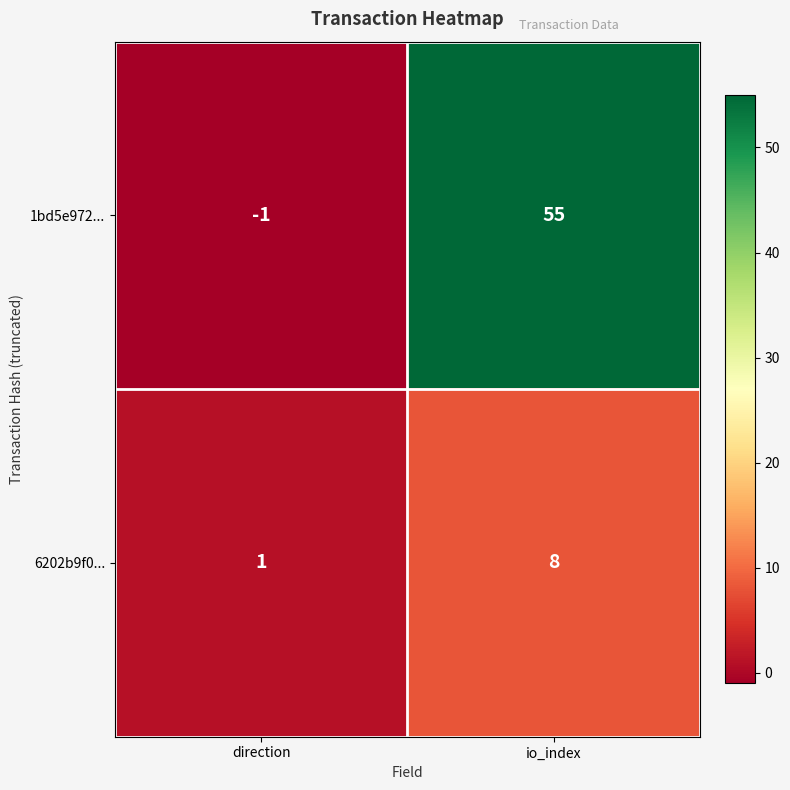

List the series in order of their peak value, highest first.

1bd5e972..., 6202b9f0...